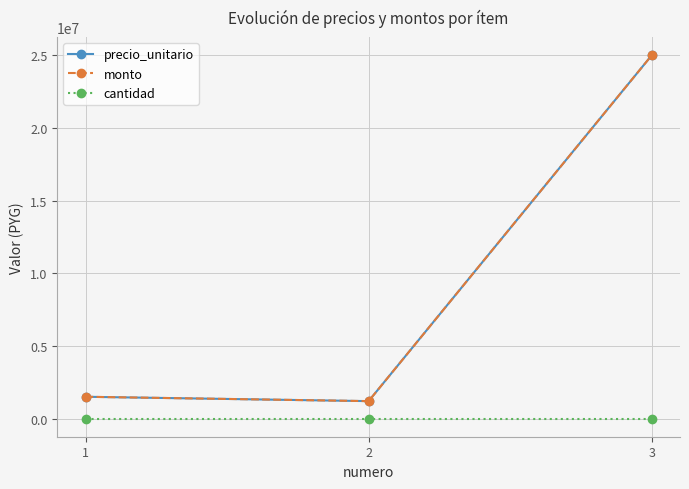

Which series changed the most between 1 and 3?

precio_unitario